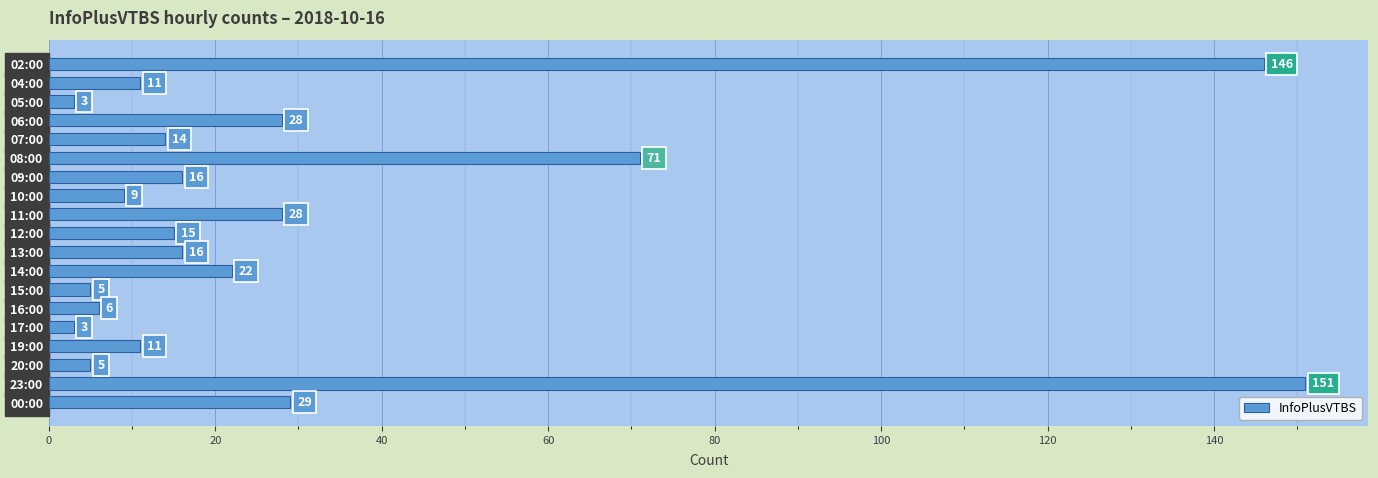

What is the difference between the maximum and second lowest values?

148